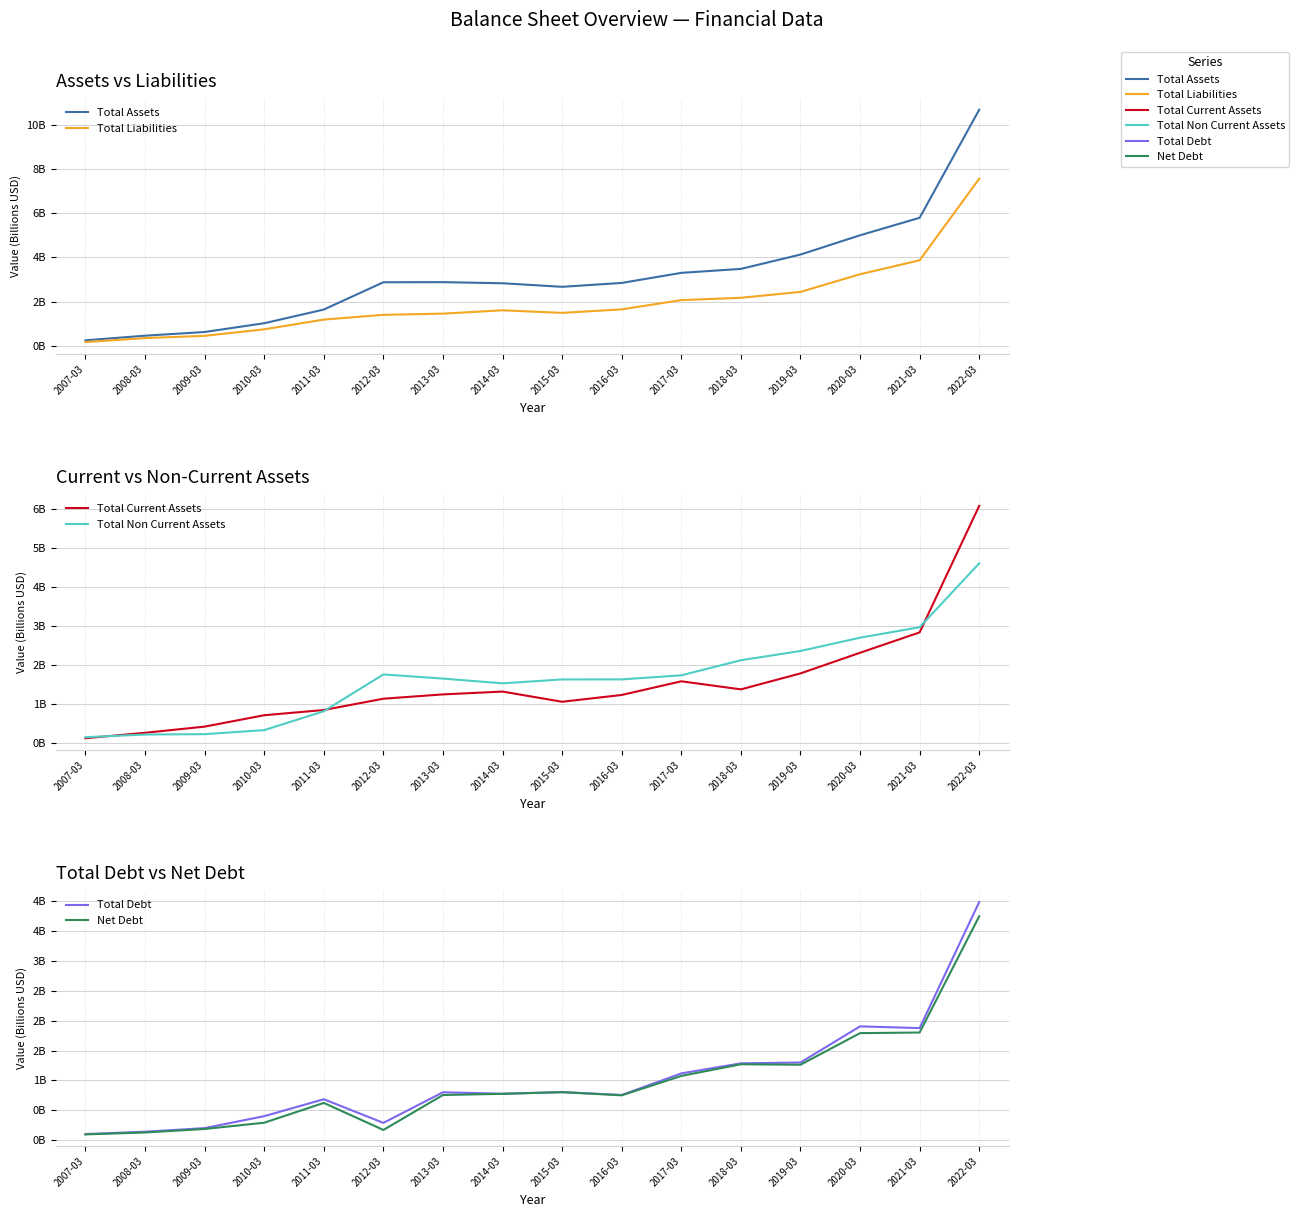

True or false: Net Debt and Total Liabilities intersect in this chart.

False